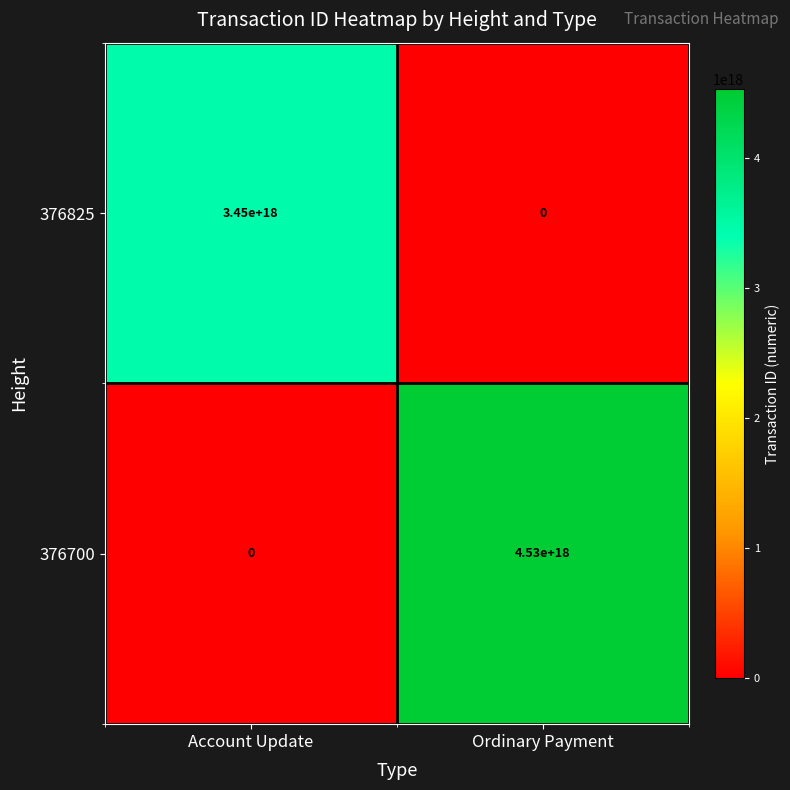

Which series has the largest total across all categories?

376700